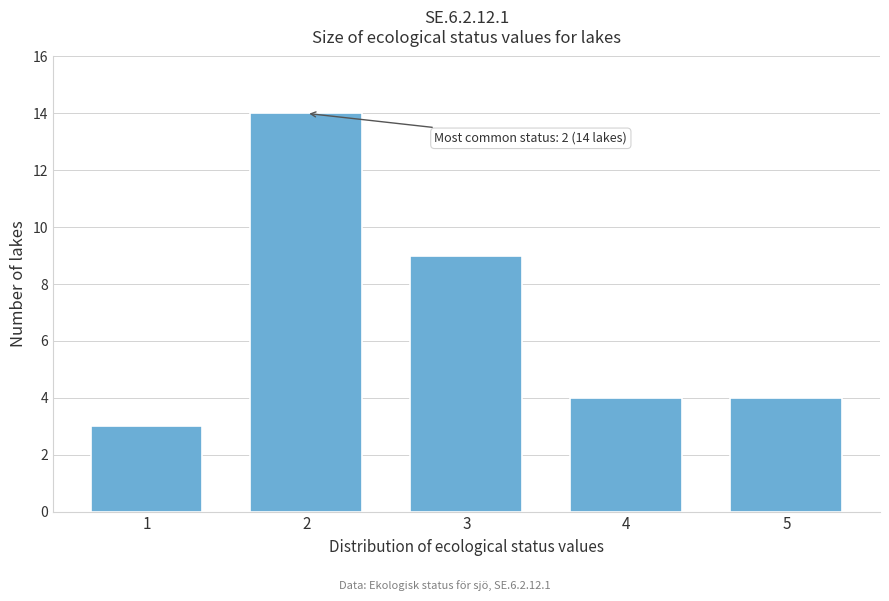

Reading right to left, what are all the values shown in this chart?

5=4	4=4	3=9	2=14	1=3